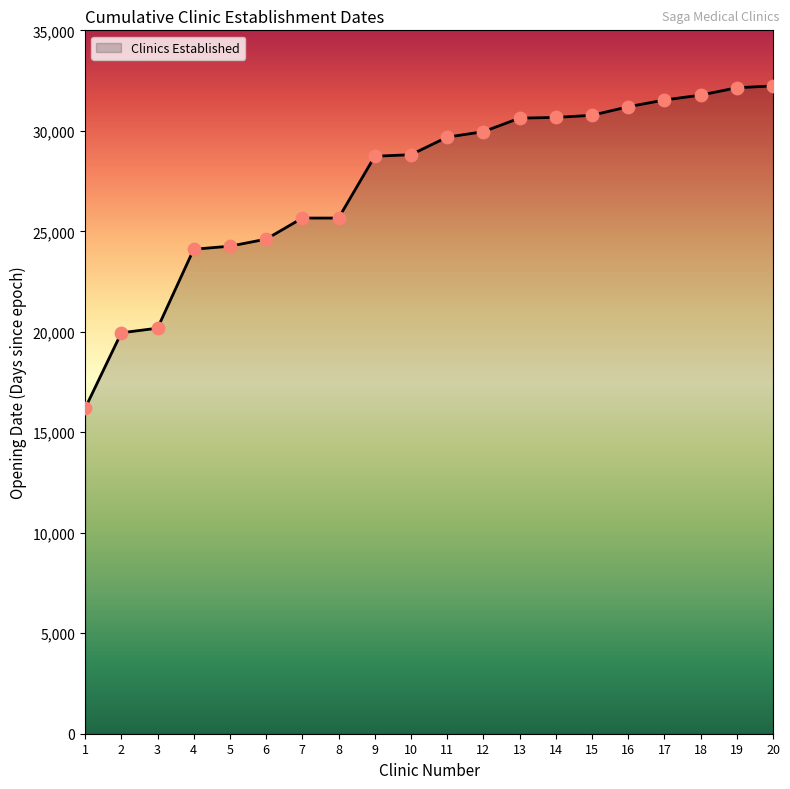

What is the ratio of the value at 2 to the value at 6?

0.8